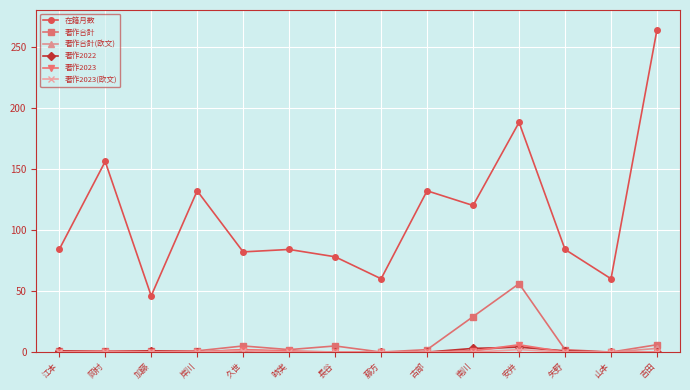

True or false: 著作合計(欧文) has a value of 0 at 岡村.

True